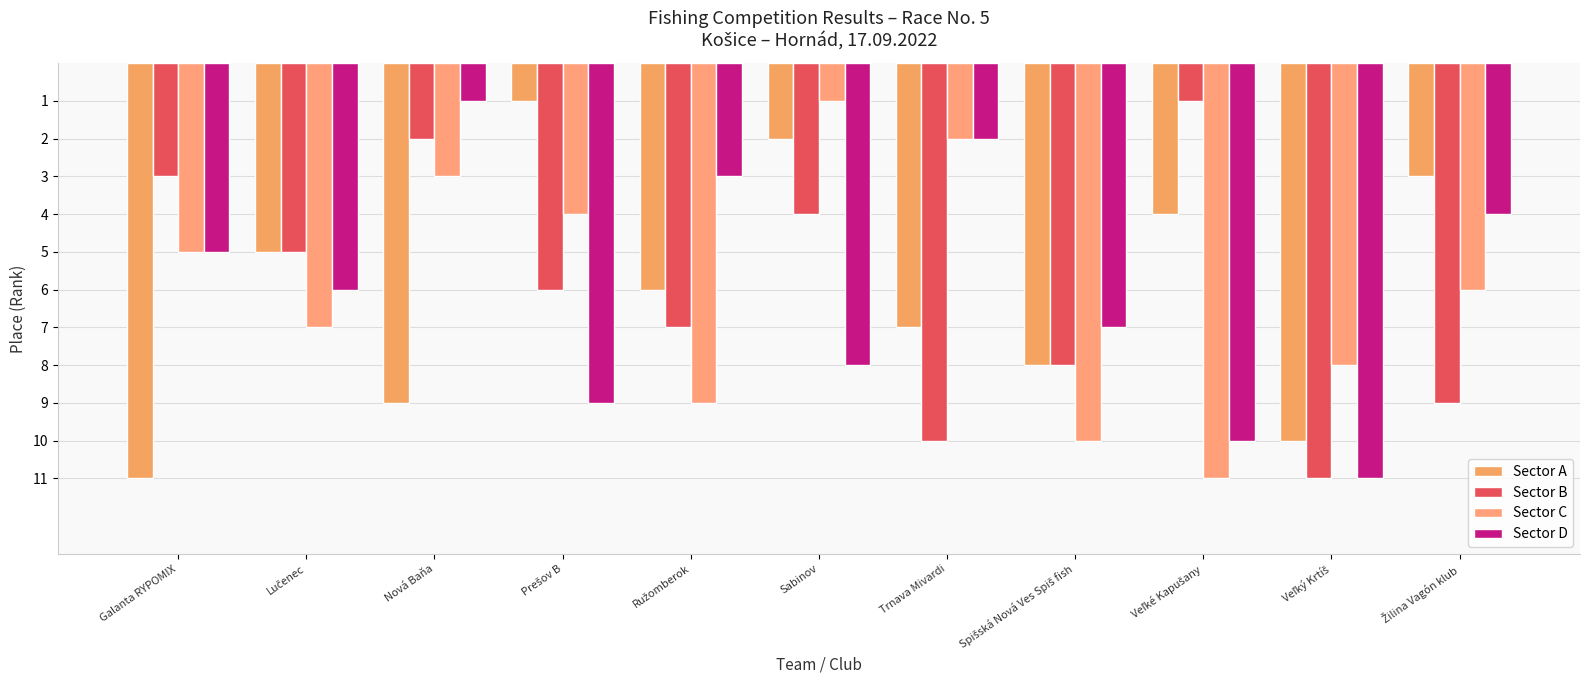

What is the difference between the highest and lowest values at Veľké Kapušany?

10